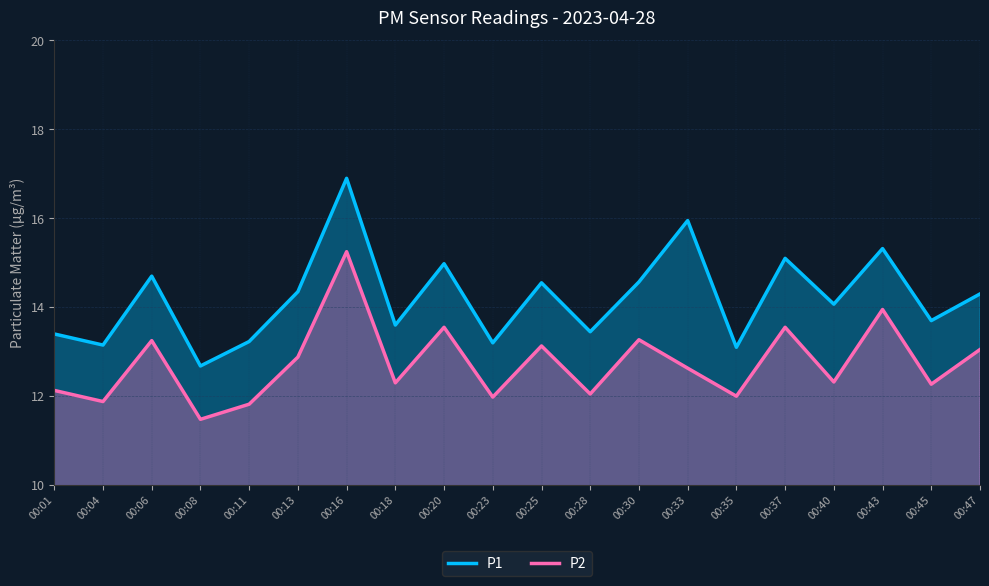

How many lines are shown in the chart?

2